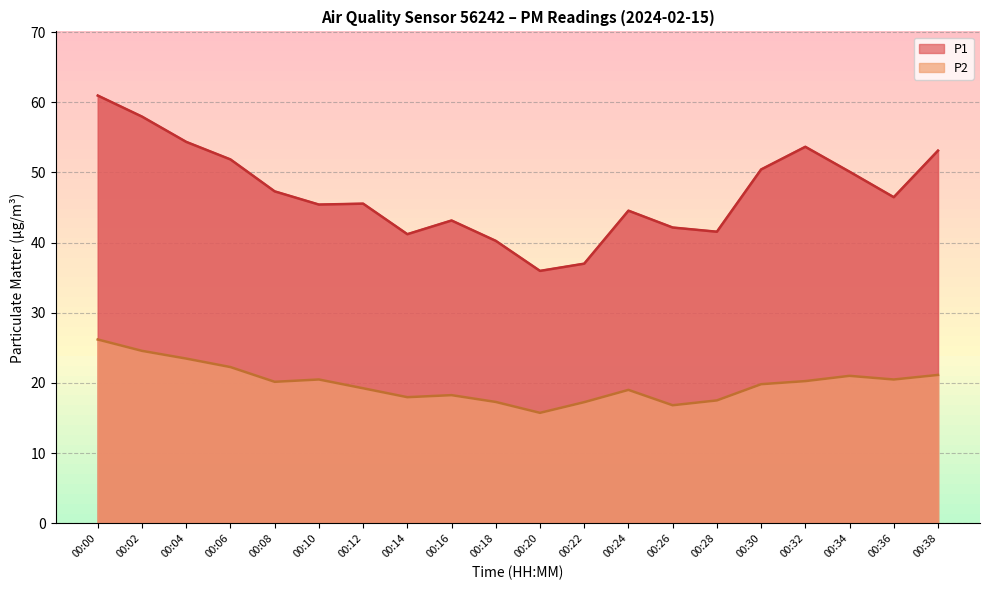

Rank the series by their average value, from highest to lowest.

P1, P2